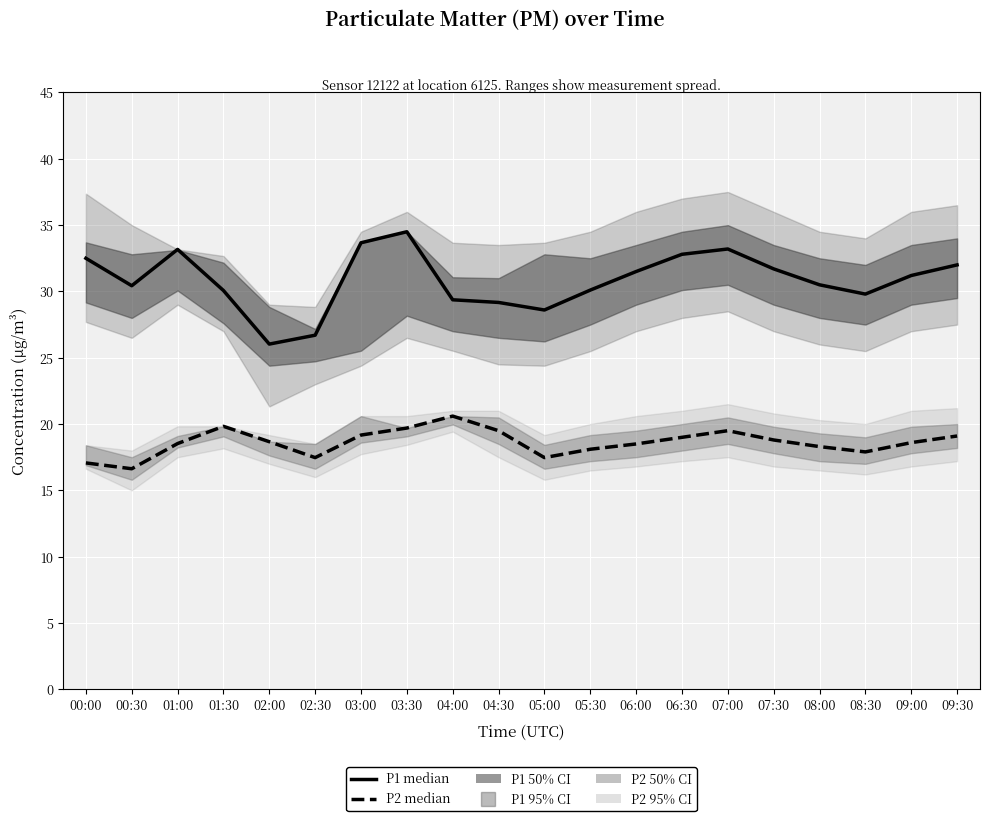

Which category has the lowest value in the P1 median series?

02:00